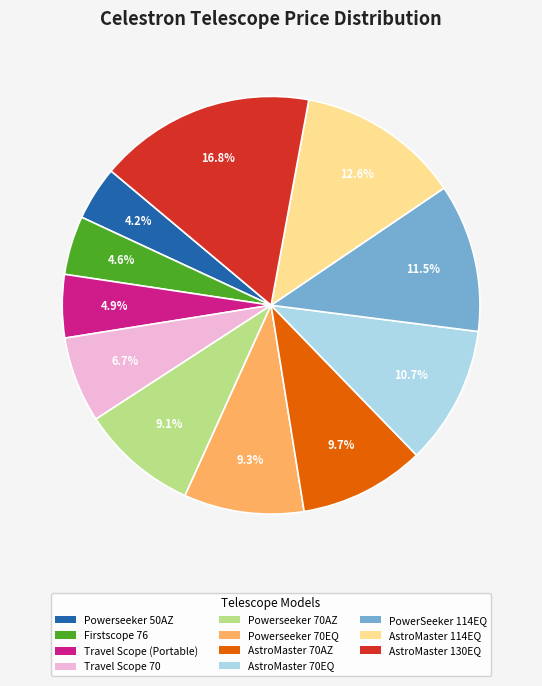

The Travel Scope 70 slice represents 1% of the pie. True or false?

False